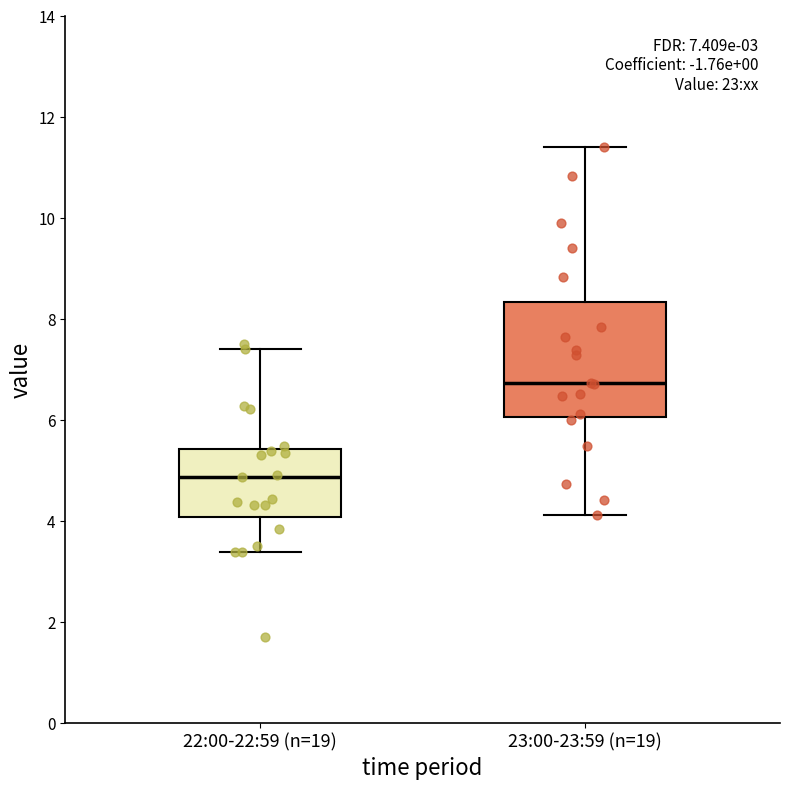

Which box's median line is the highest?

23:00-23:59 (n=19)